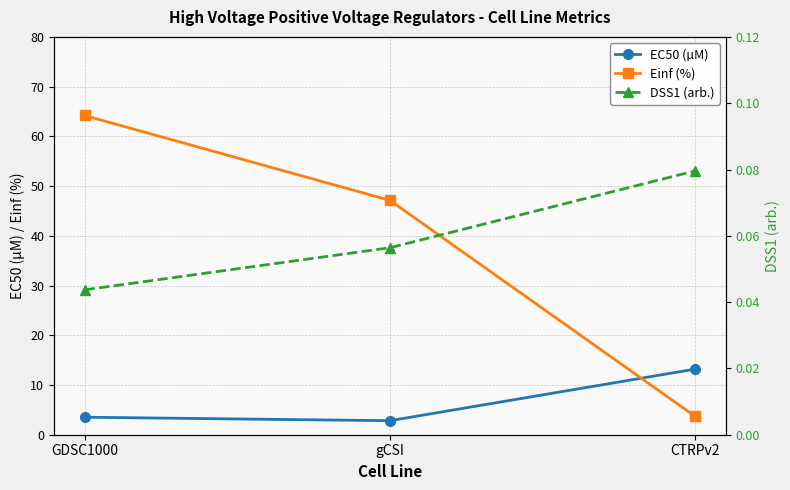

Is the value of Einf (%) at CTRPv2 greater than the value of DSS1 (arb.) at gCSI?

Yes